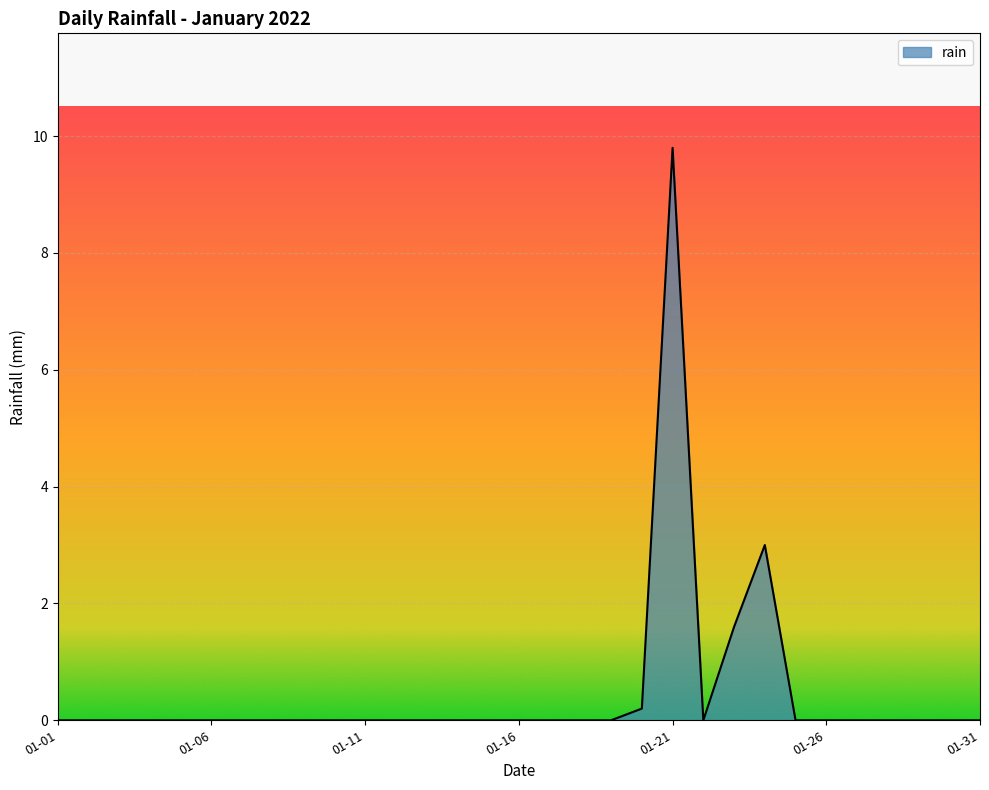

Rank the categories by value from highest to lowest.

2022-01-21, 2022-01-24, 2022-01-23, 2022-01-20, 2022-01-01, 2022-01-02, 2022-01-03, 2022-01-04, 2022-01-05, 2022-01-06, 2022-01-07, 2022-01-08, 2022-01-09, 2022-01-10, 2022-01-11, 2022-01-12, 2022-01-13, 2022-01-14, 2022-01-15, 2022-01-16, 2022-01-17, 2022-01-18, 2022-01-19, 2022-01-22, 2022-01-25, 2022-01-26, 2022-01-27, 2022-01-28, 2022-01-29, 2022-01-30, 2022-01-31